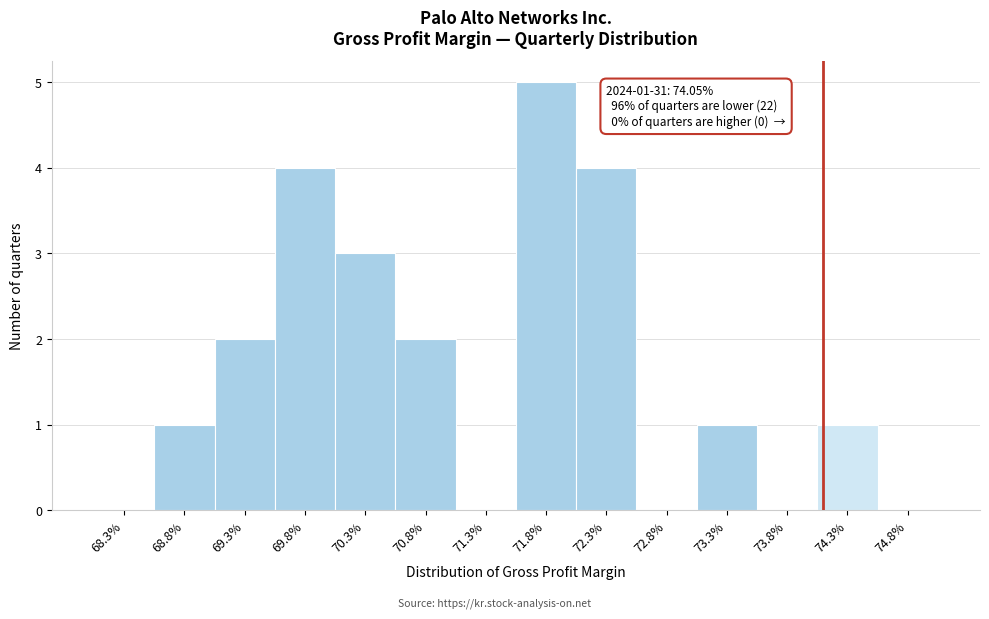

Reading left to right, transcribe all the data shown in this chart.

68.3%=0	68.8%=1	69.3%=2	69.8%=4	70.3%=3	70.8%=2	71.3%=0	71.8%=5	72.3%=4	72.8%=0	73.3%=1	73.8%=0	74.3%=1	74.8%=0